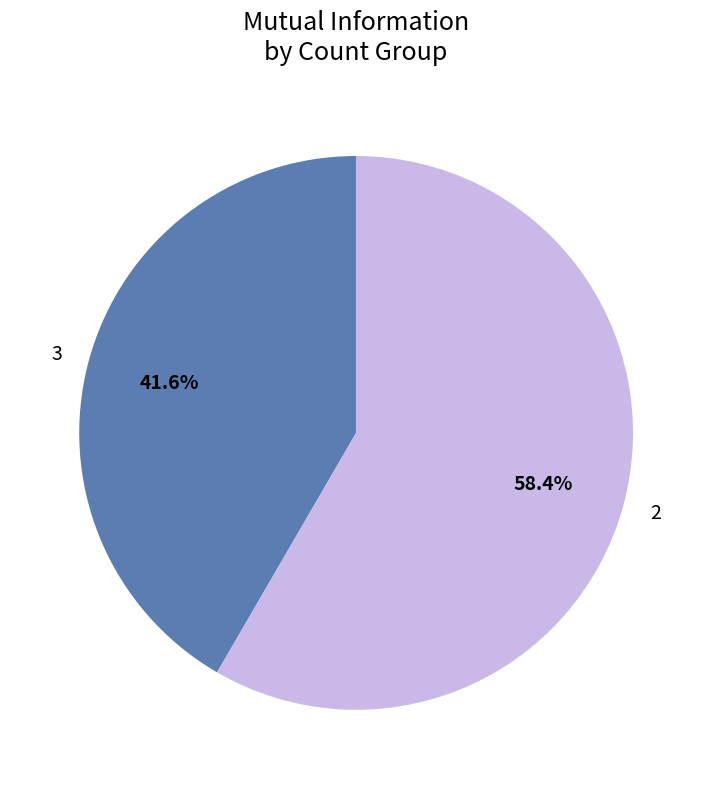

Does 3 account for over 50% of the chart?

No